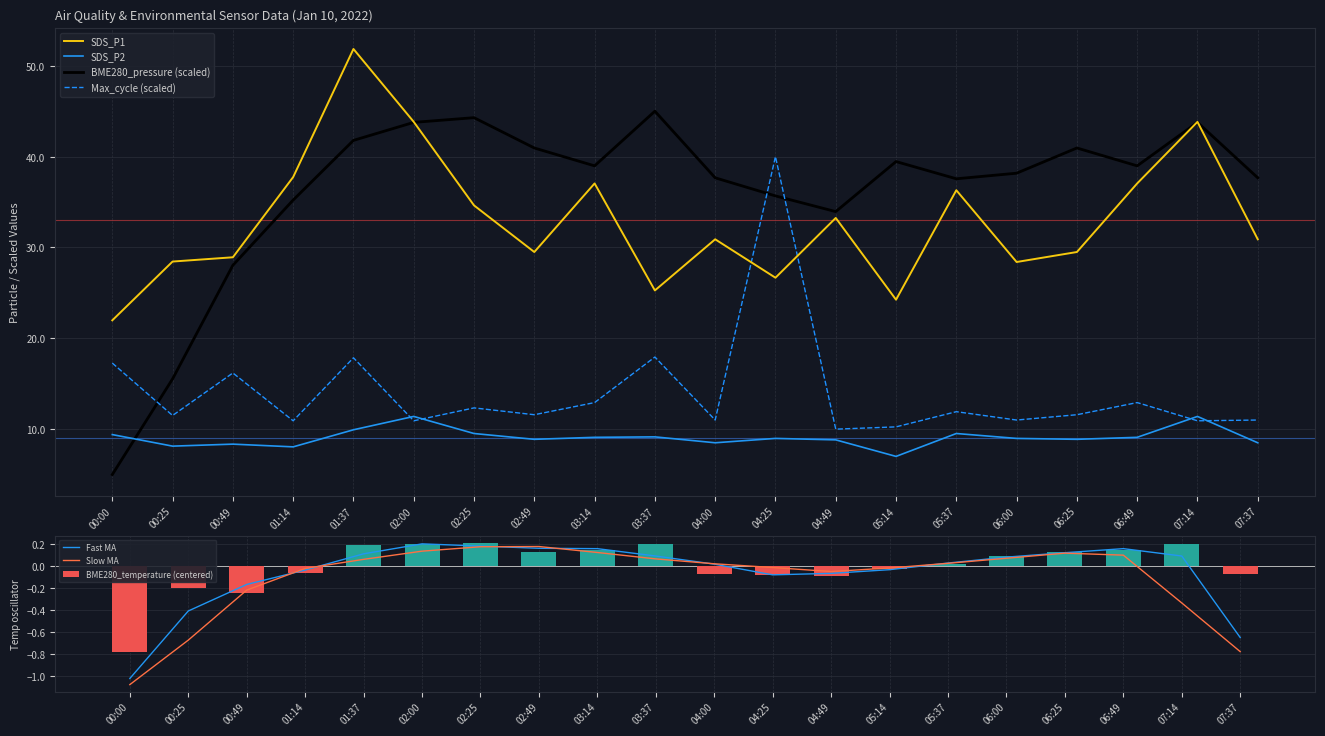

Reading left to right, list all the values displayed in this chart.

SDS_P1: 22.0	28.4	28.9	37.8	51.9	43.8	34.6	29.5	37.0	25.3	30.9	26.7	33.2	24.2	36.3	28.4	29.5	37.0	43.8	30.9
SDS_P2: 9.4	8.1	8.3	8.1	9.9	11.4	9.5	8.9	9.1	9.2	8.5	9.0	8.8	7.0	9.5	9.0	8.9	9.1	11.4	8.5
BME280_temperature: -0.8	-0.2	-0.2	-0.1	0.2	0.2	0.2	0.1	0.1	0.2	-0.1	-0.1	-0.1	-0.0	0.0	0.1	0.1	0.1	0.2	-0.1
BME280_pressure: 5.0	15.5	28.0	35.2	41.8	43.8	44.3	41.0	39.0	45.0	37.7	35.7	33.9	39.5	37.6	38.2	41.0	39.0	43.8	37.7
Max_cycle: 17.3	11.5	16.2	10.9	17.9	10.9	12.3	11.6	12.9	17.9	11.0	40.0	10.0	10.3	11.9	11.0	11.6	12.9	10.9	11.0